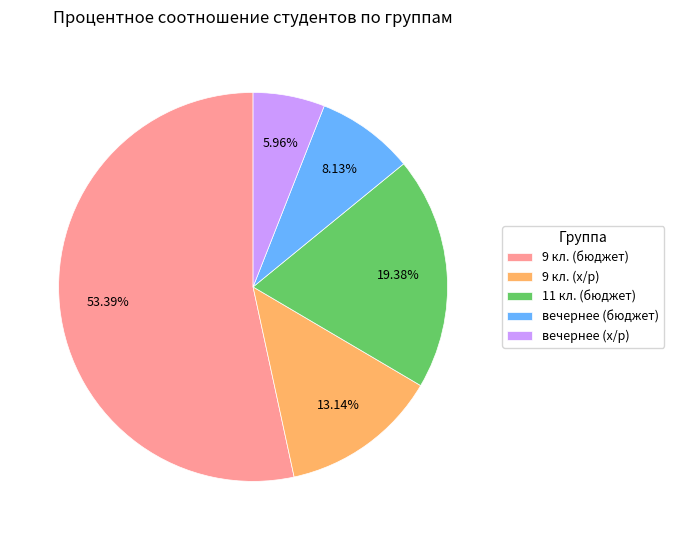

Which slice represents more than half of the pie?

9 кл. (бюджет)